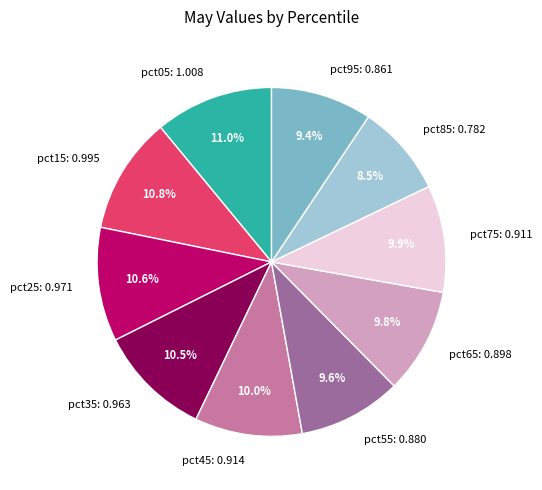

What is the smallest slice in the pie chart?

pct85